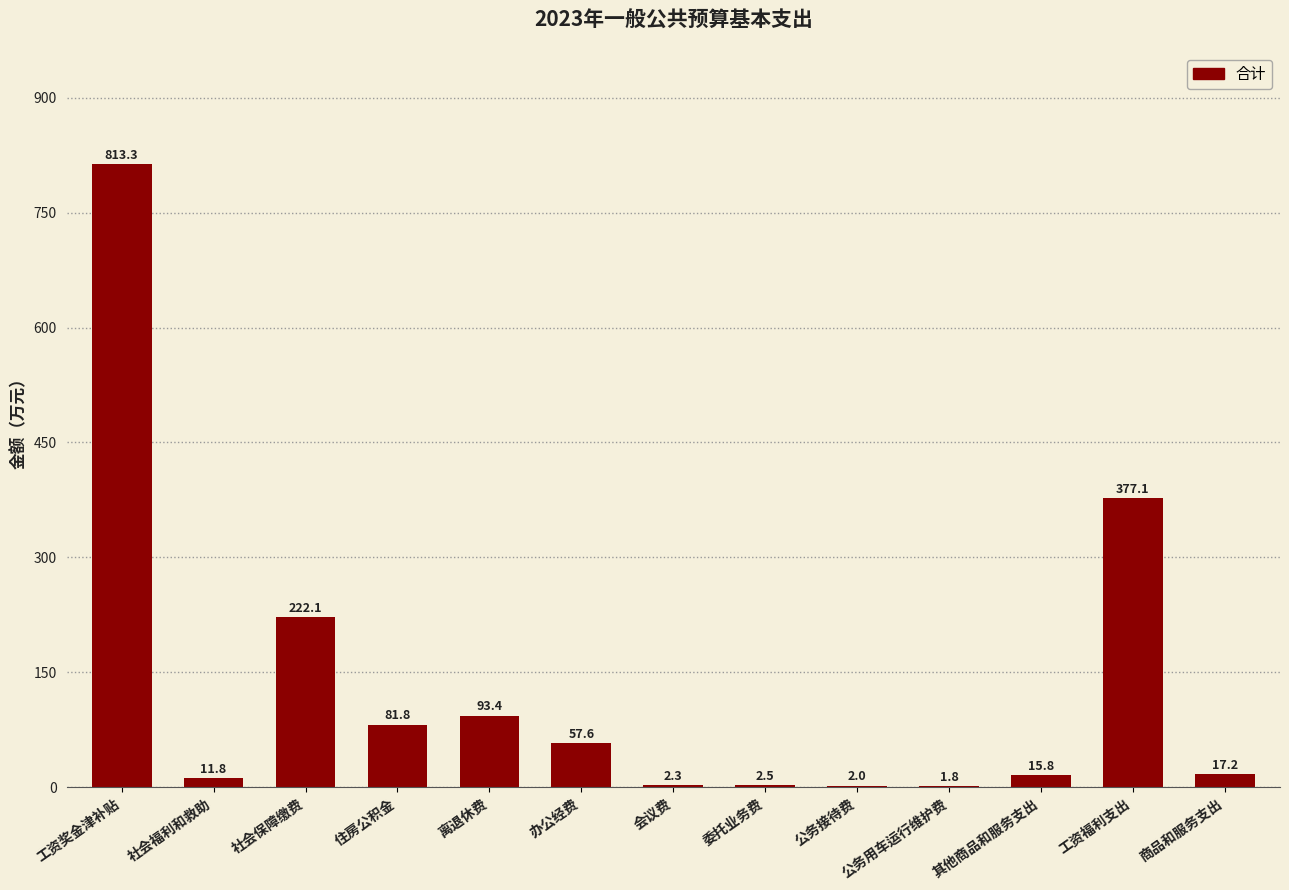

Reading right to left, transcribe all the data shown in this chart.

17.2	377.1	15.8	1.8	2.0	2.5	2.3	57.6	93.4	81.8	222.1	11.8	813.3